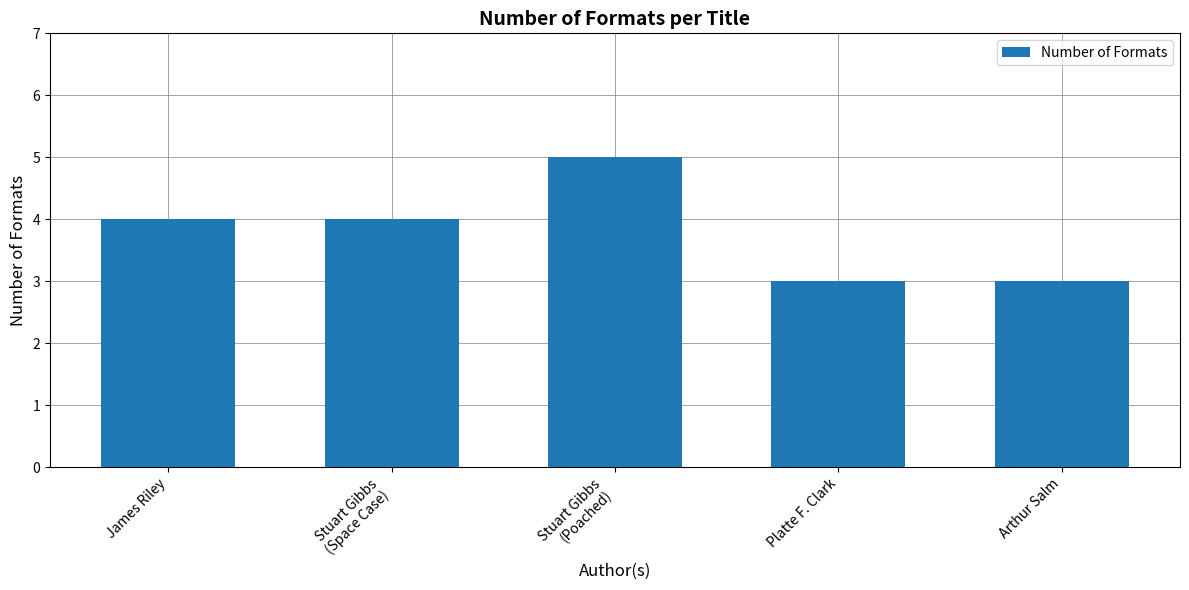

How many values are between 3 and 4?

4